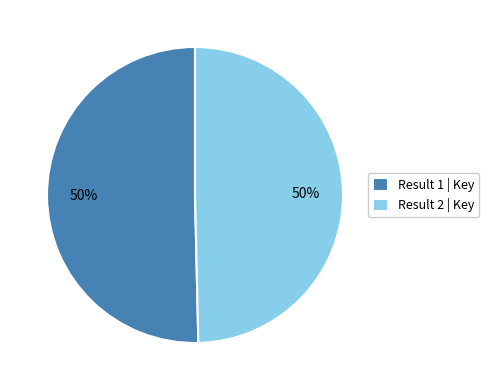

To the nearest percent, what is the average slice percentage?

50%